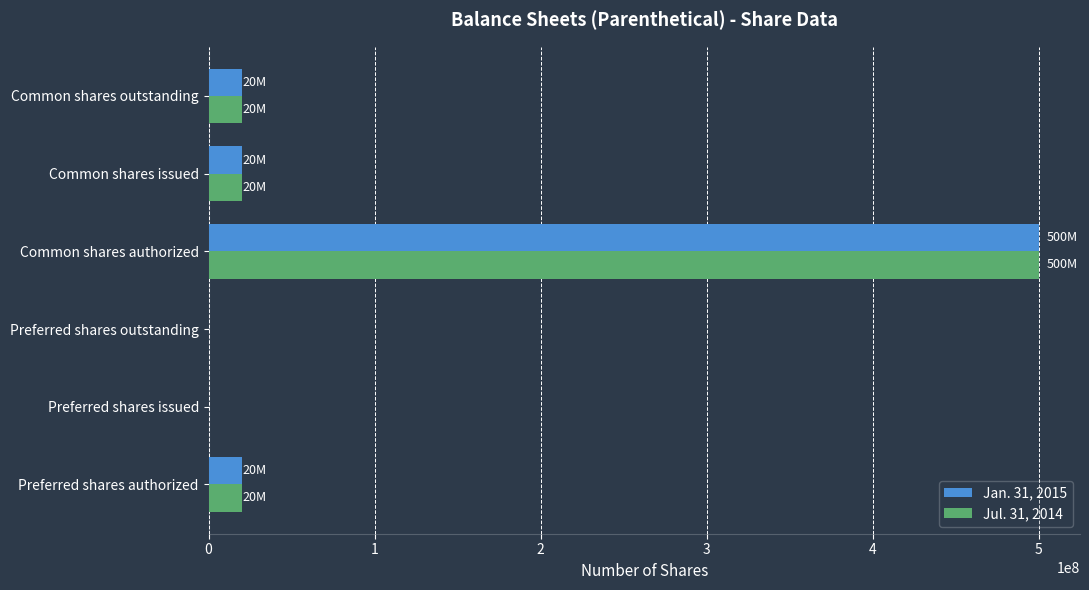

At which label does Jan. 31, 2015 reach its peak?

Common shares authorized